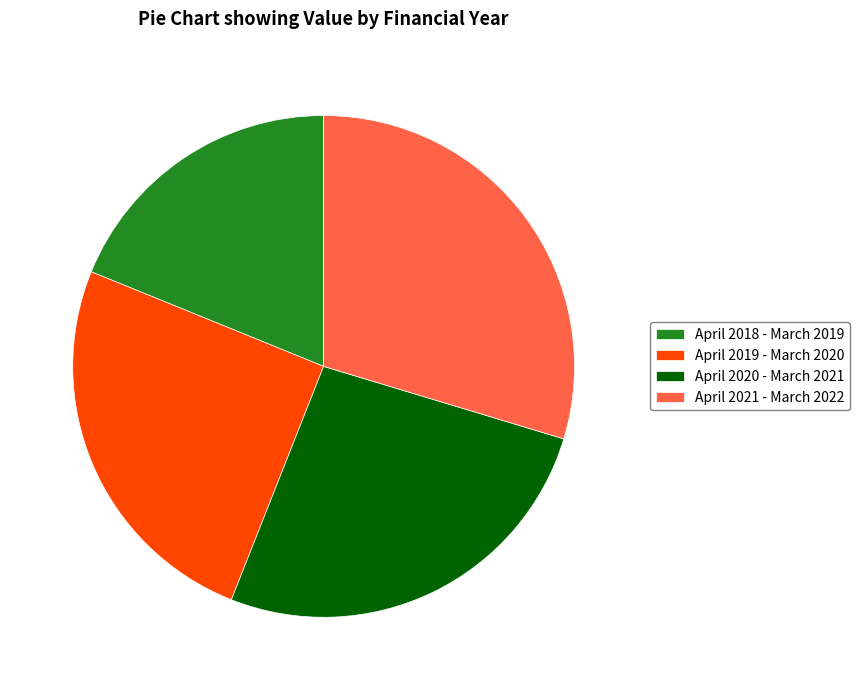

The April 2021 - March 2022 slice represents 24% of the pie. True or false?

False